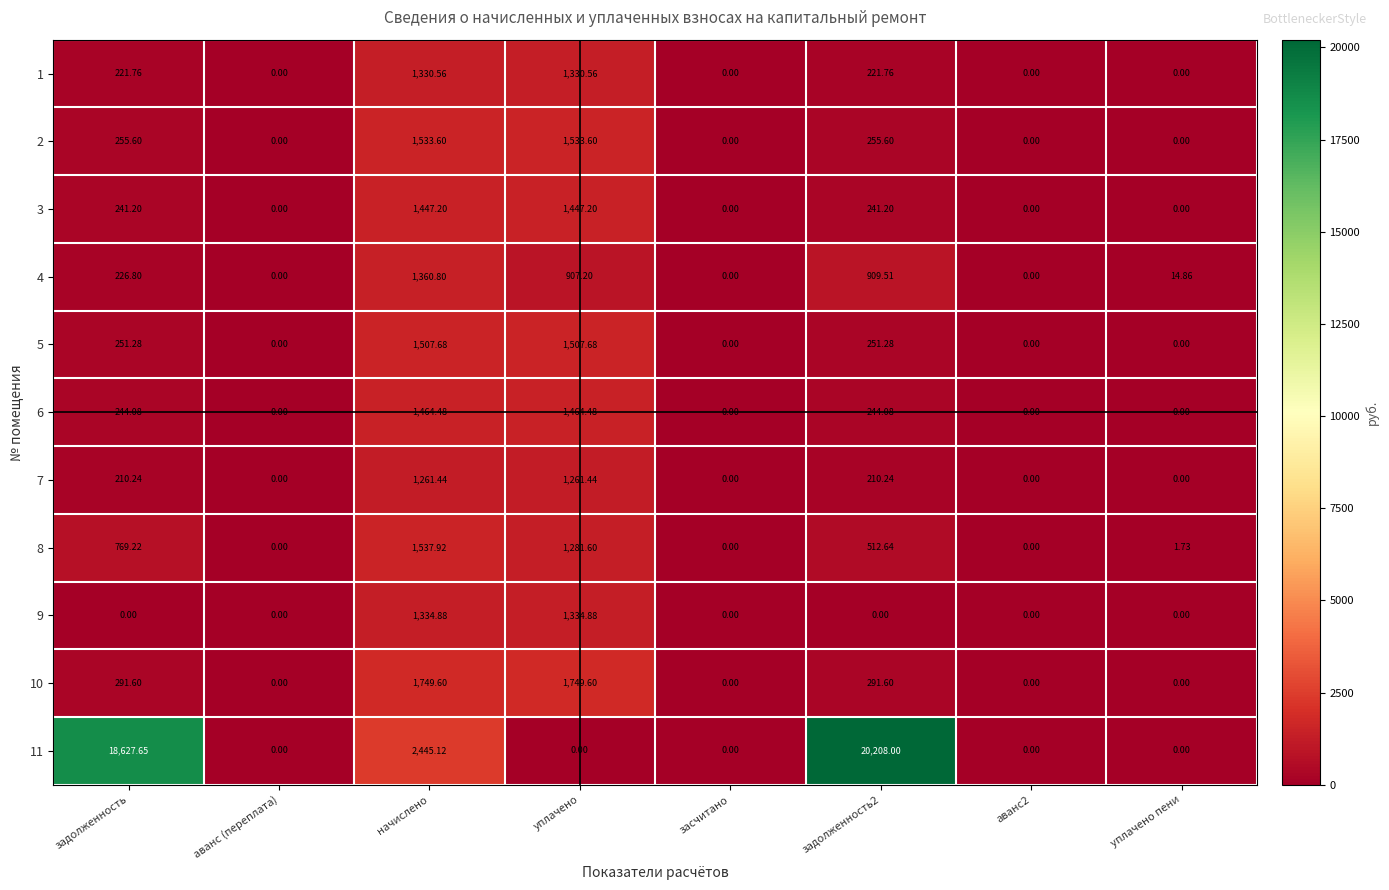

At which label does 4 reach its peak?

начислено